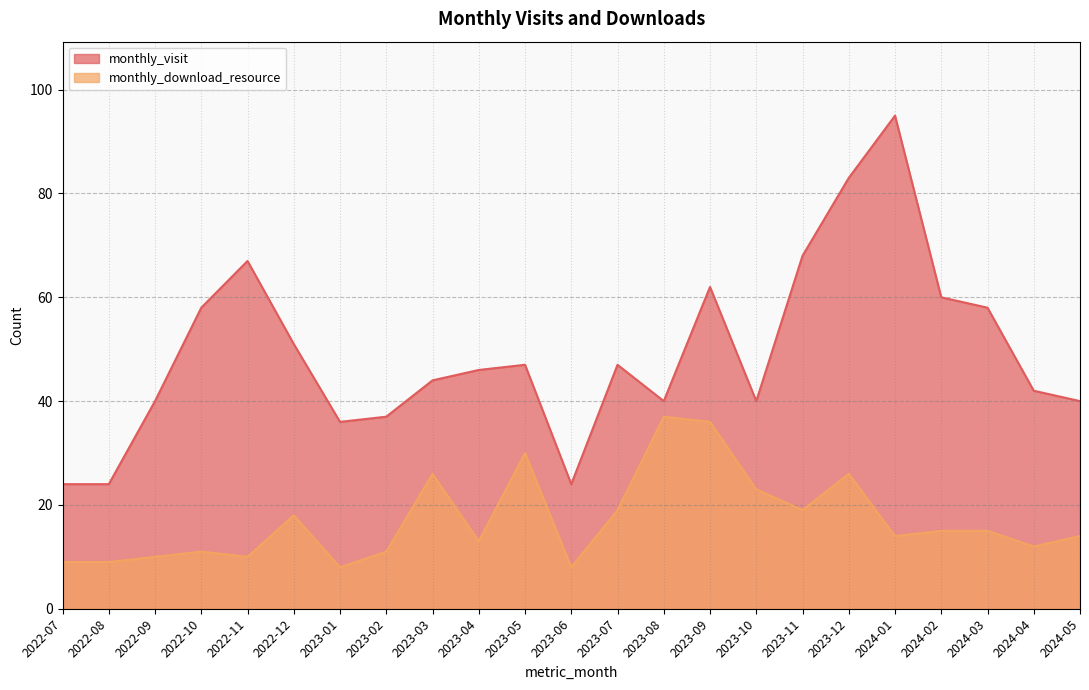

True or false: monthly_visit and monthly_download_resource intersect in this chart.

False